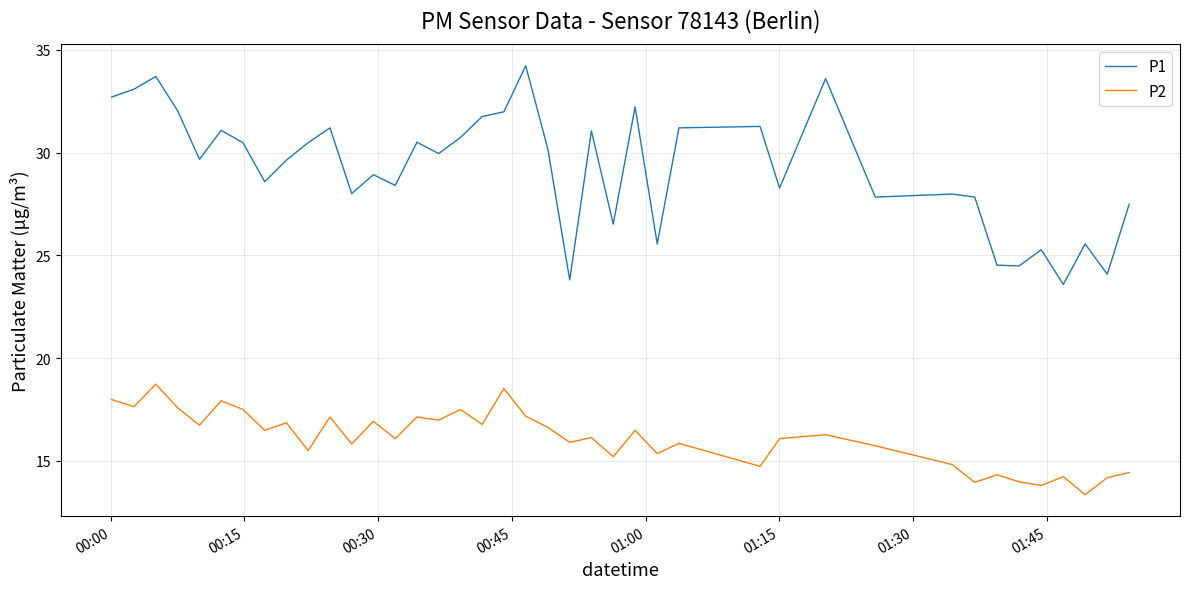

True or false: P2 and P1 intersect in this chart.

False